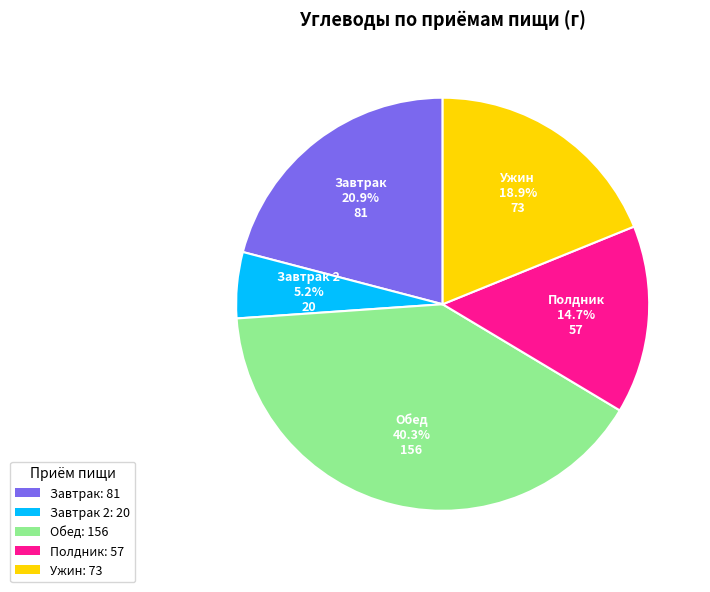

What is the ratio of the value at Завтрак: 81 to the value at Обед: 156?

0.5